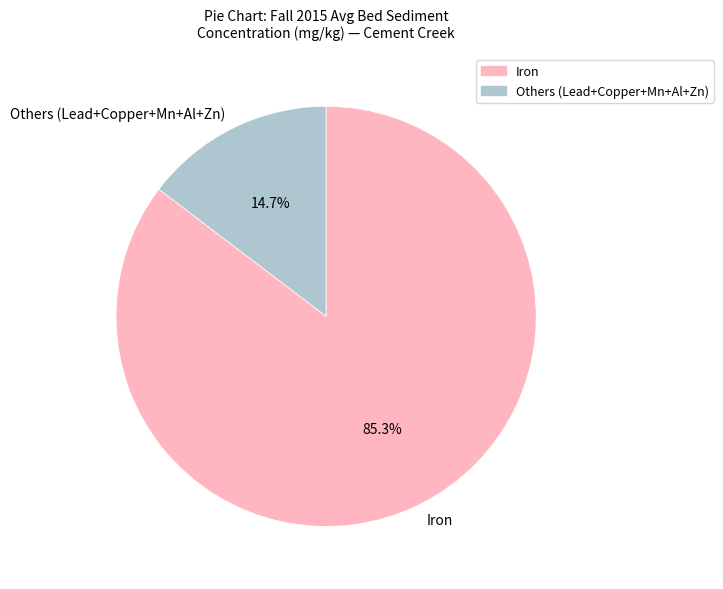

What is the smallest slice in the pie chart?

Others (Lead+Copper+Mn+Al+Zn)